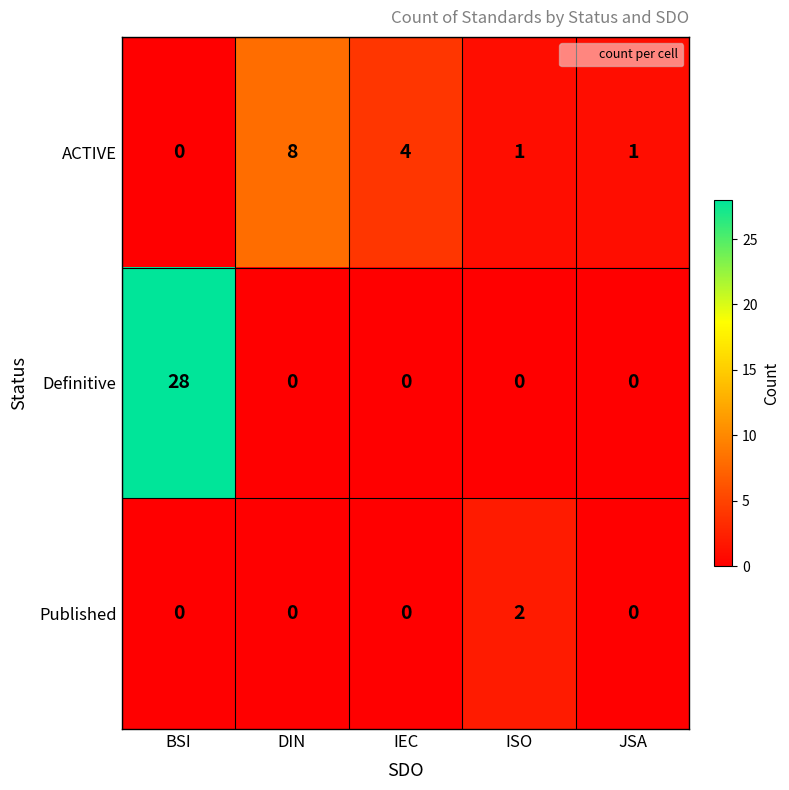

How many categories are shown in the chart?

5